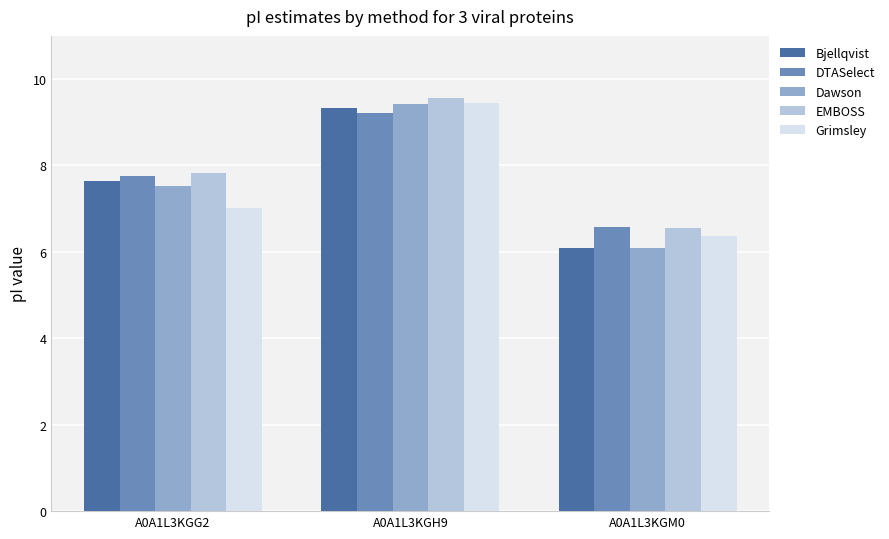

What is the sum of the DTASelect values at A0A1L3KGH9 and A0A1L3KGG2?

17.0